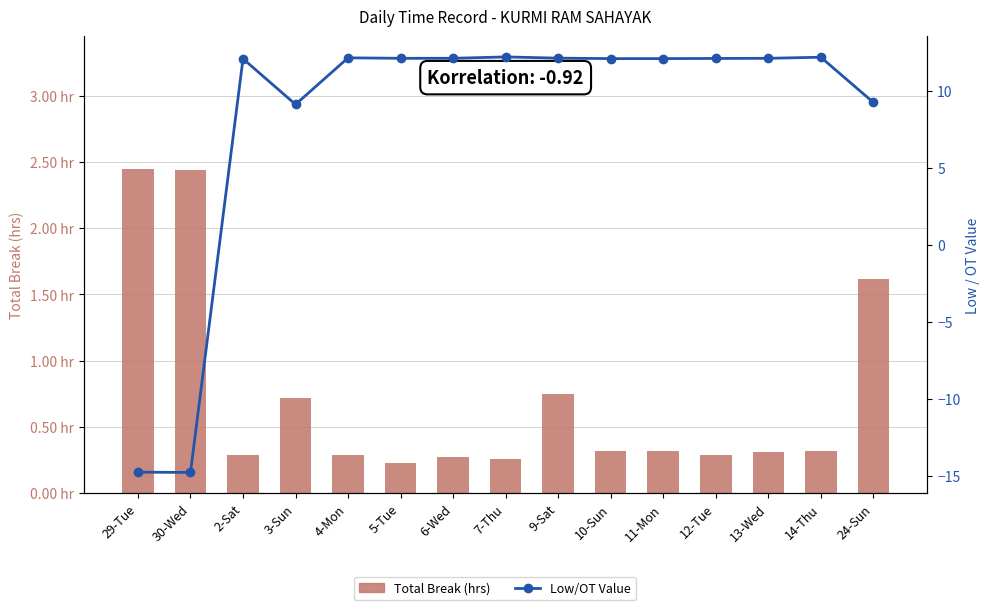

List the labels in order of Low/OT Value value, smallest first.

30-Wed, 29-Tue, 3-Sun, 24-Sun, 2-Sat, 10-Sun, 11-Mon, 12-Tue, 5-Tue, 6-Wed, 13-Wed, 9-Sat, 4-Mon, 14-Thu, 7-Thu